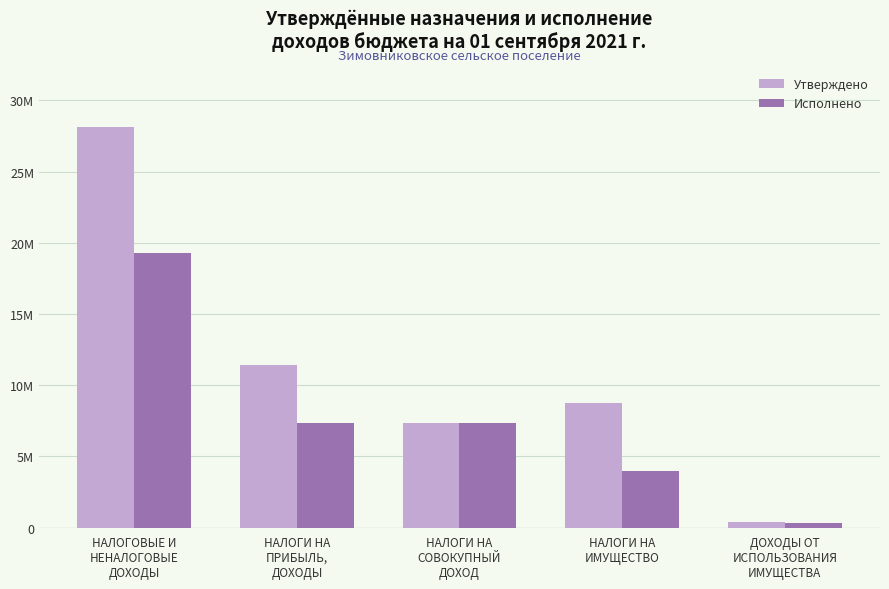

Is the value of Утверждено at НАЛОГИ НА
ИМУЩЕСТВО greater than the value of Исполнено at НАЛОГИ НА
СОВОКУПНЫЙ
ДОХОД?

Yes